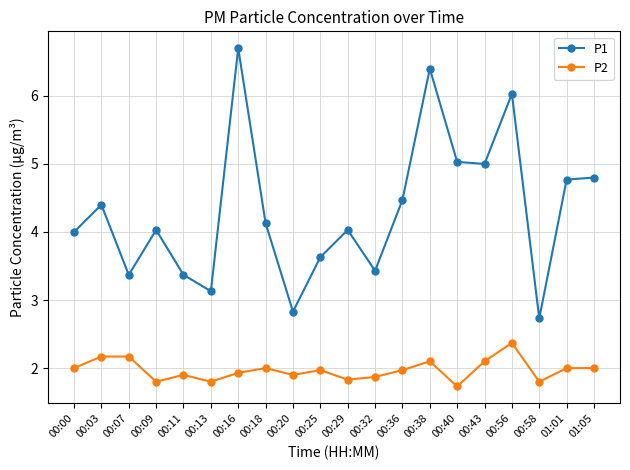

What is the value of the P1 point at the 13th from the left?

4.5